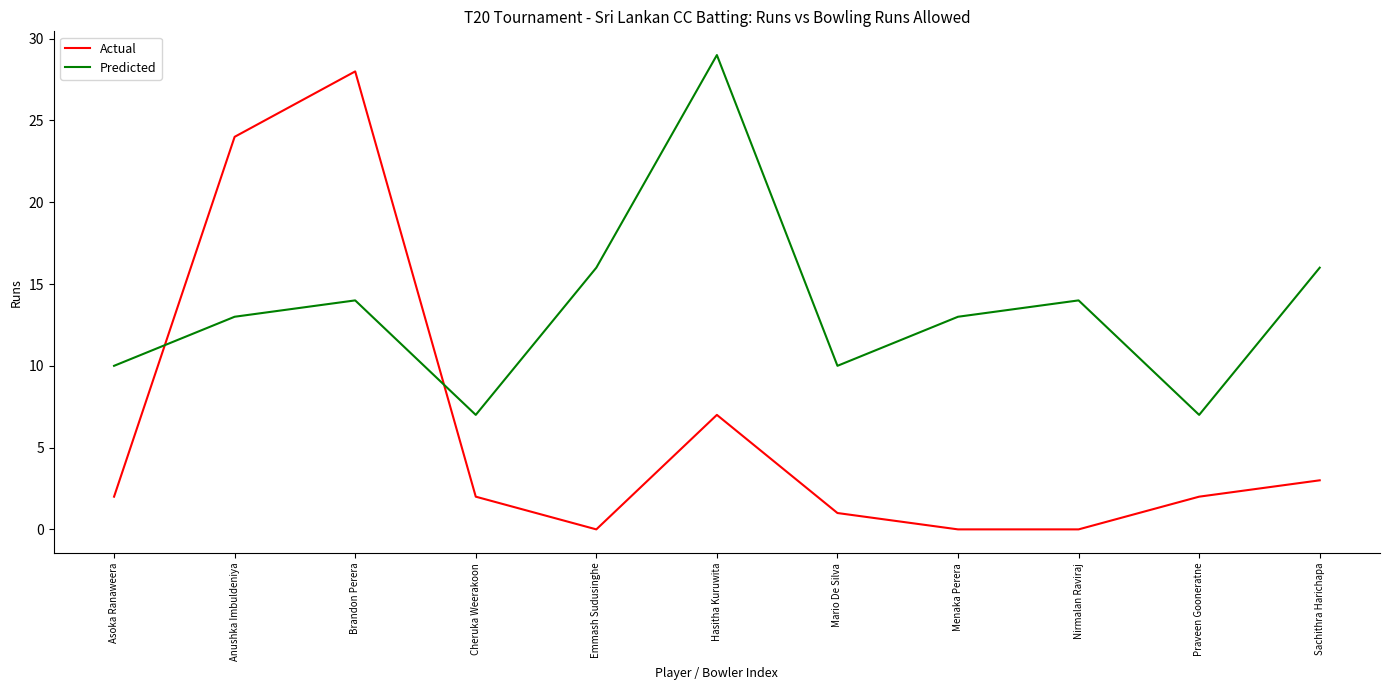

What is the difference between the highest and lowest values at Anushka Imbuldeniya?

11